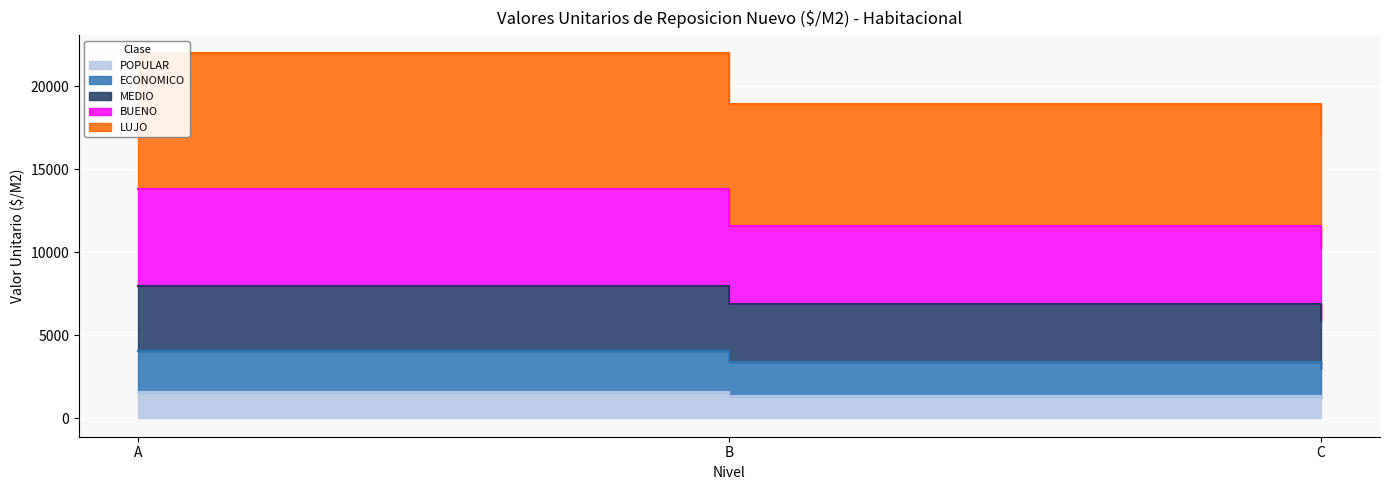

Where is BUENO nearest to the value 12048?

B